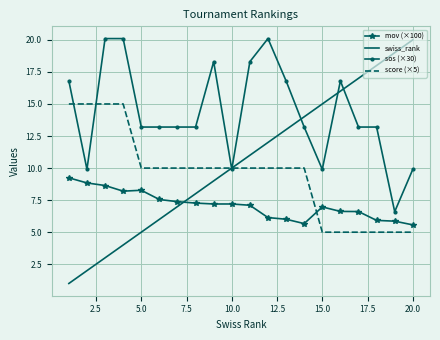

Which series has the largest total across all categories?

sos (×30)